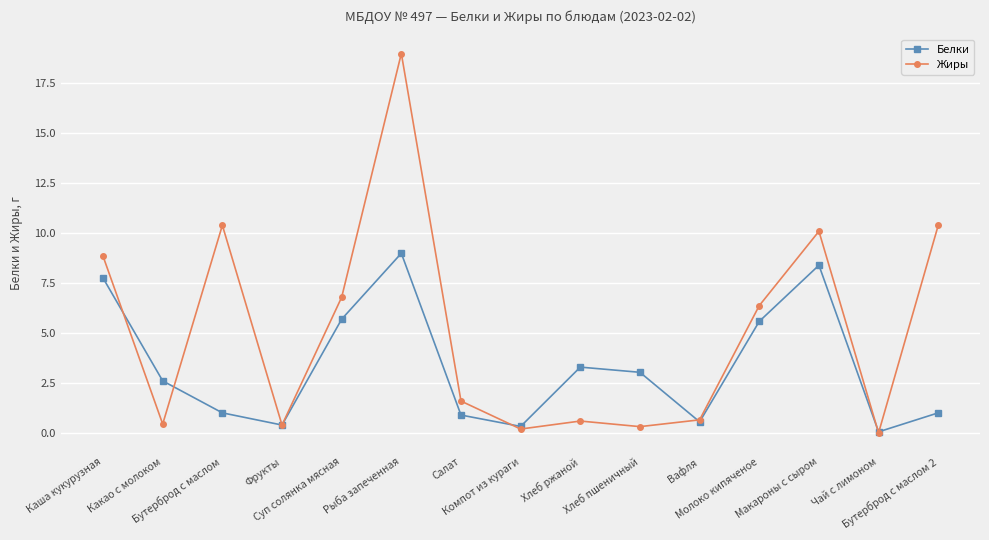

Rank the series by their average value, from highest to lowest.

Жиры, Белки